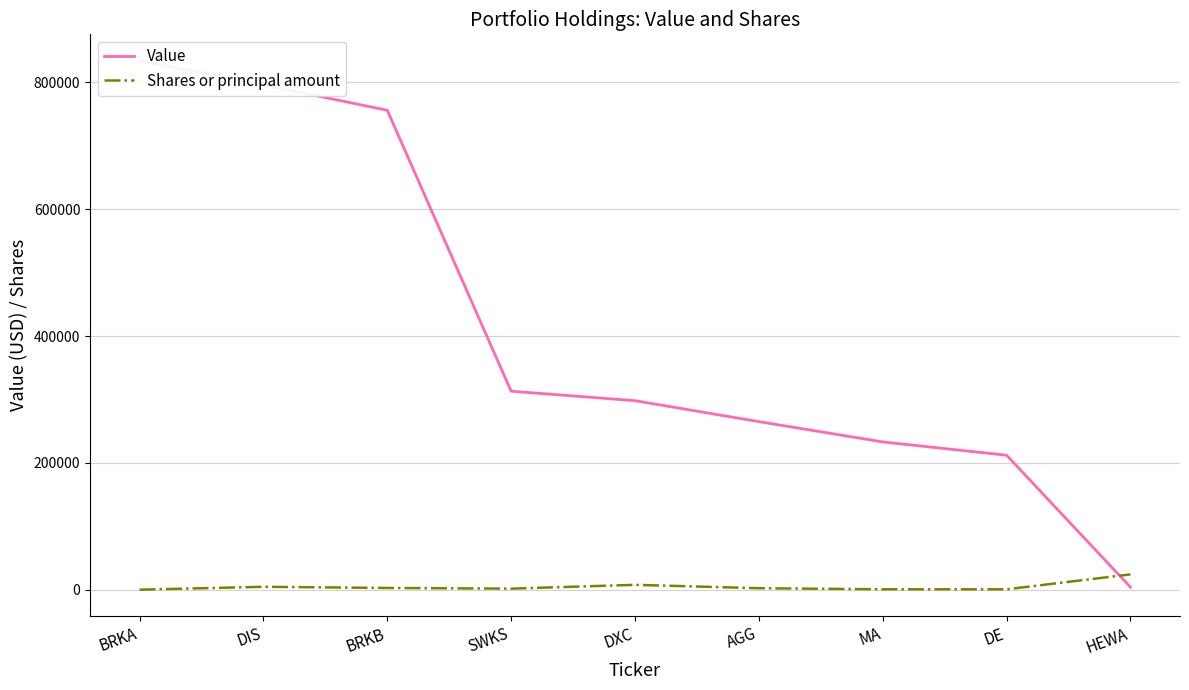

True or false: Value and Shares or principal amount cross at least once.

True